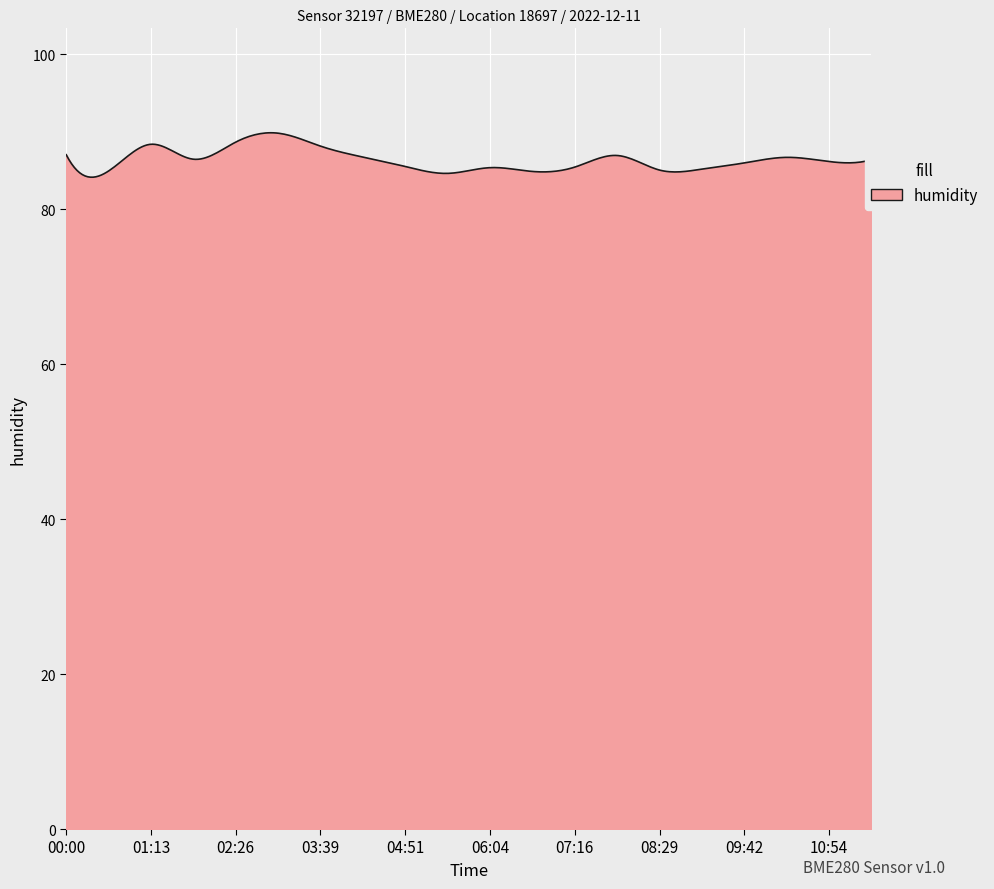

What is the sum of all values?

25906.5